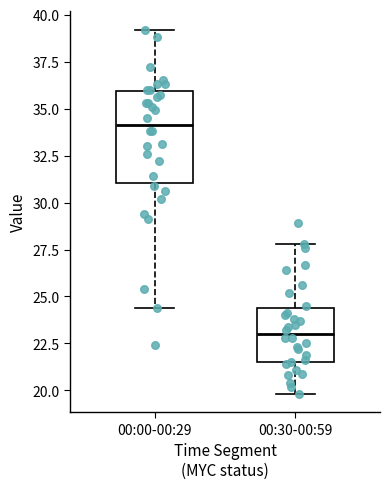

Comparing the boxes themselves (not the whiskers), which one is the tallest?

00:00-00:29